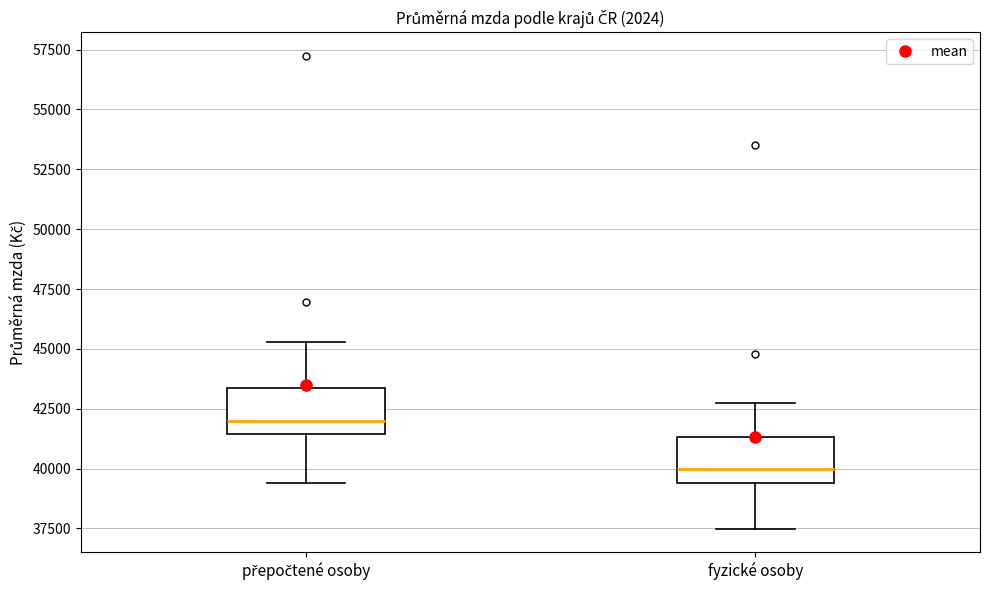

Which box has the highest median line?

přepočtené osoby